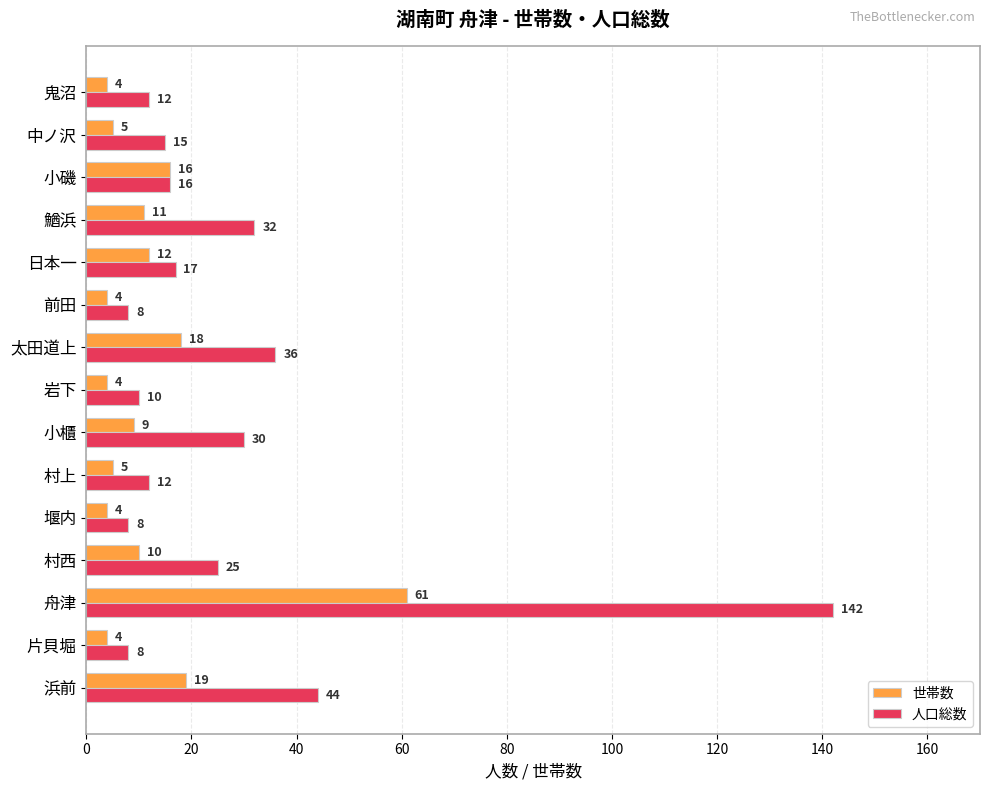

List the series in order of their peak value, highest first.

人口総数, 世帯数